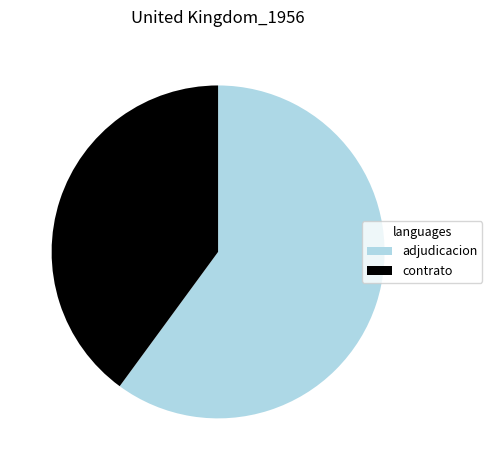

Which category has the biggest portion of the pie?

adjudicacion